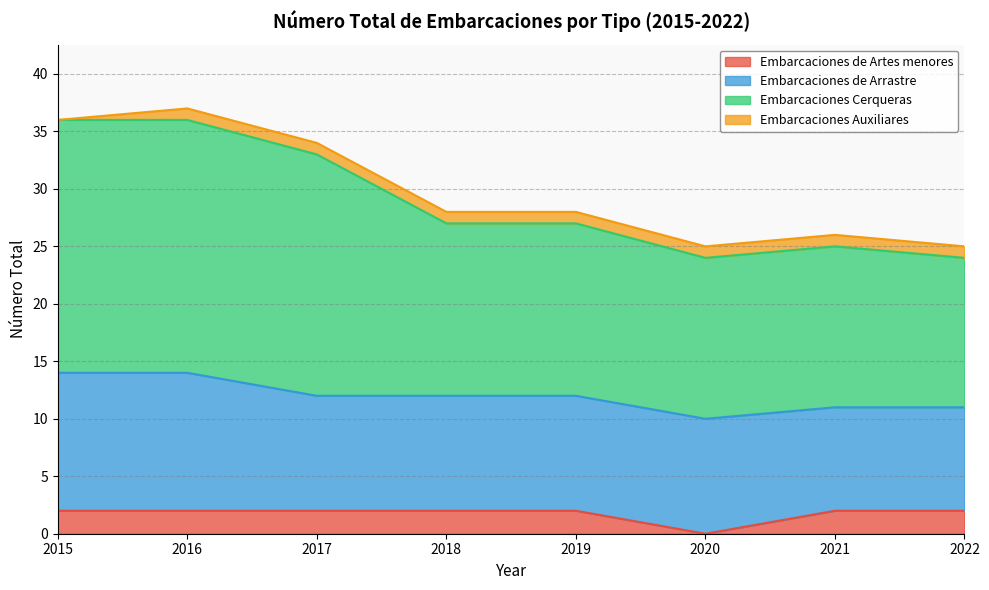

Read the Embarcaciones Cerqueras value at 2022, to the nearest 5.

25